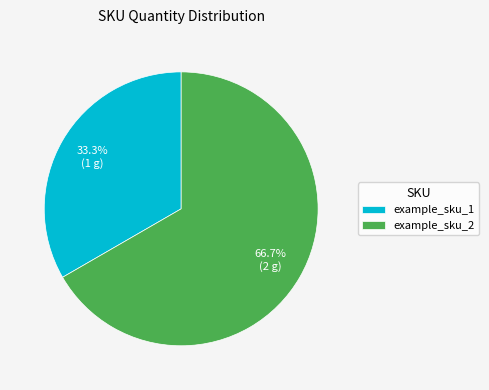

To the nearest percent, what portion does example_sku_1 represent?

33%